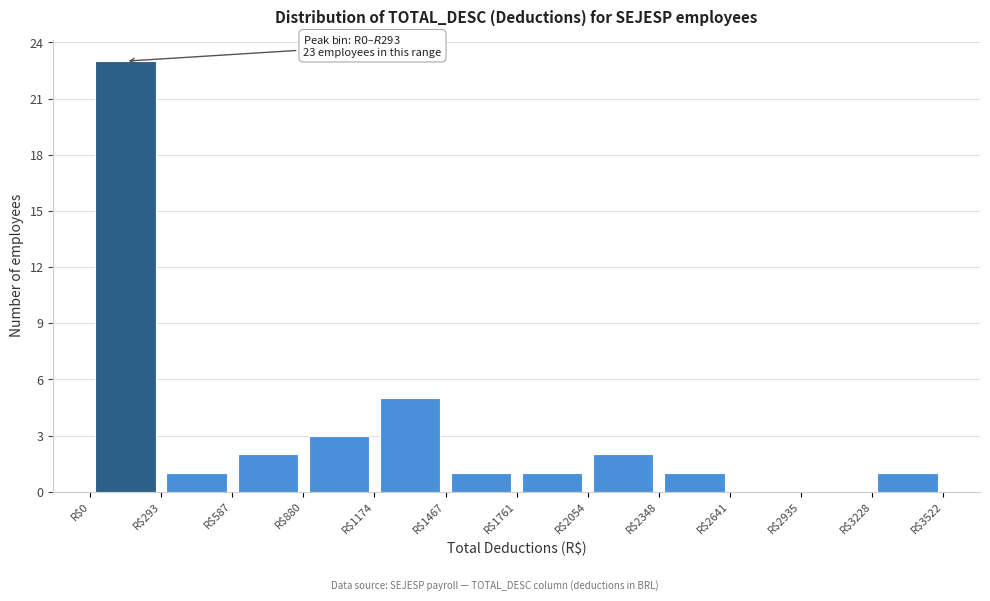

Over which range of the x-axis is the bar tallest?

0 to 300